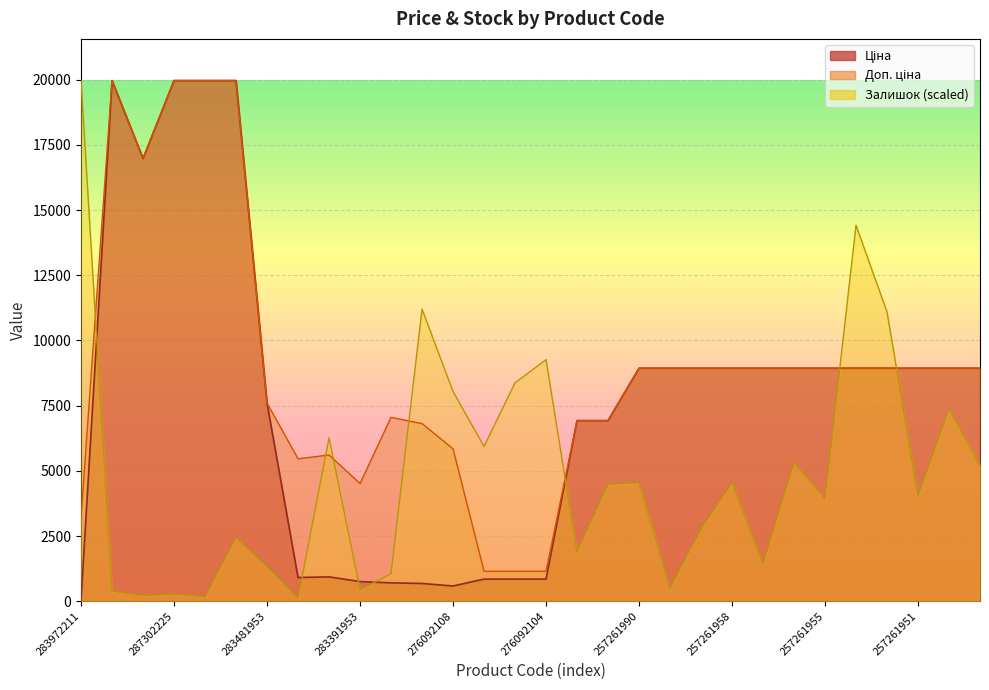

List the series in order of their peak value, lowest first.

Ціна, Доп. ціна, Залишок